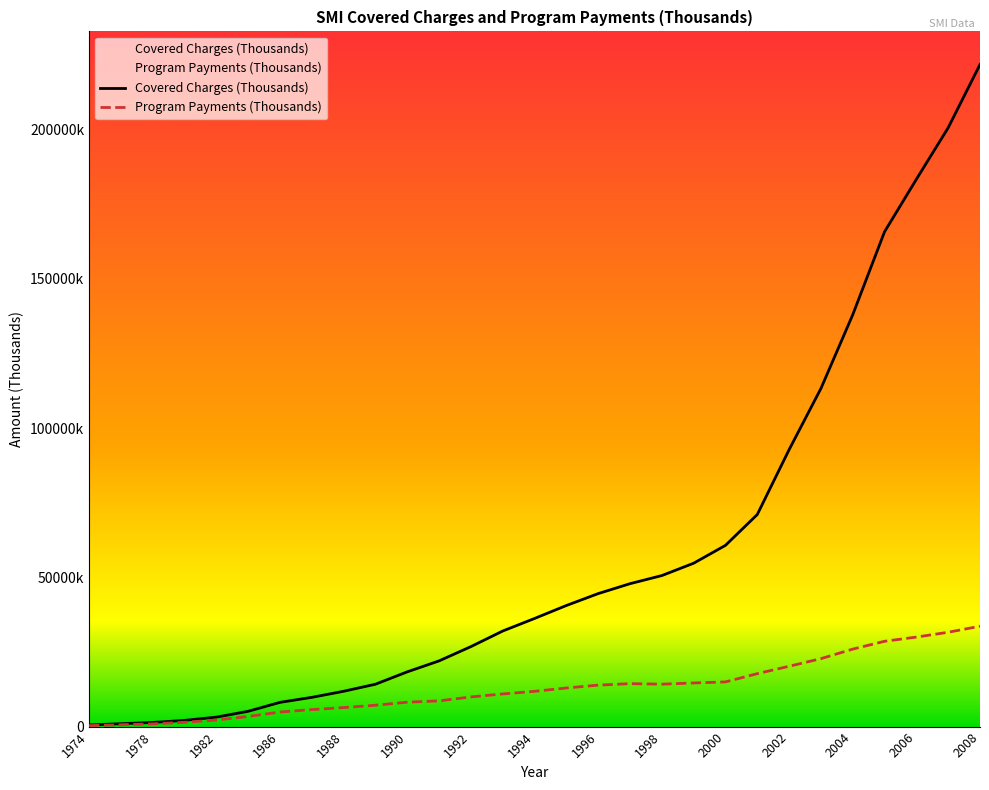

Is this an area chart (filled region under the line)?

No